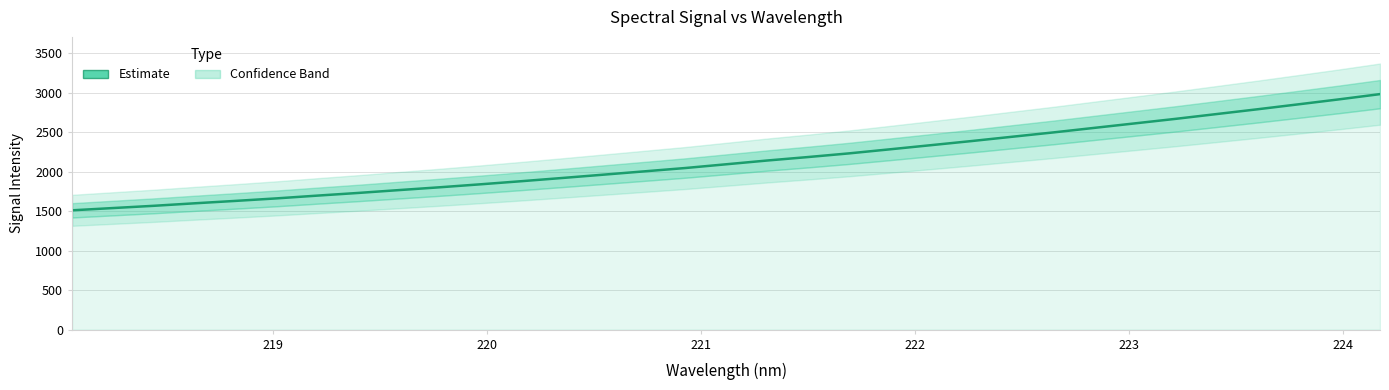

Reading left to right, list all the values displayed in this chart.

1511.9	1540.5	1569.1	1600.9	1631.3	1663.2	1698.3	1732.2	1768.4	1804.2	1842.1	1881.4	1922.2	1964.0	2005.9	2048.0	2095.4	2143.0	2187.0	2233.3	2284.7	2337.0	2389.5	2444.3	2498.7	2556.2	2613.5	2671.0	2731.5	2792.0	2854.6	2917.8	2984.0